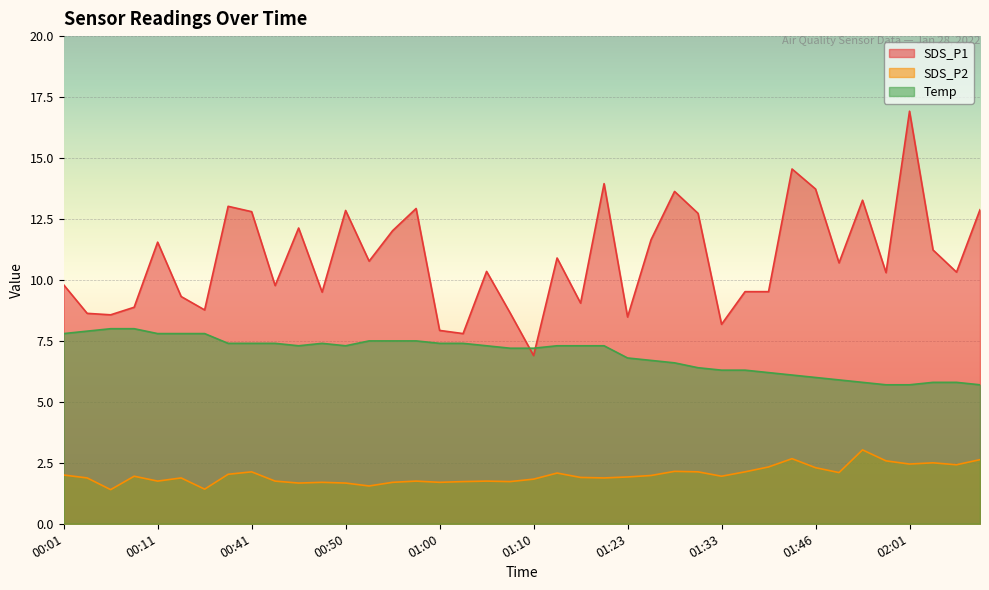

Is it true that Temp equals 3.4 at 00:43?

False